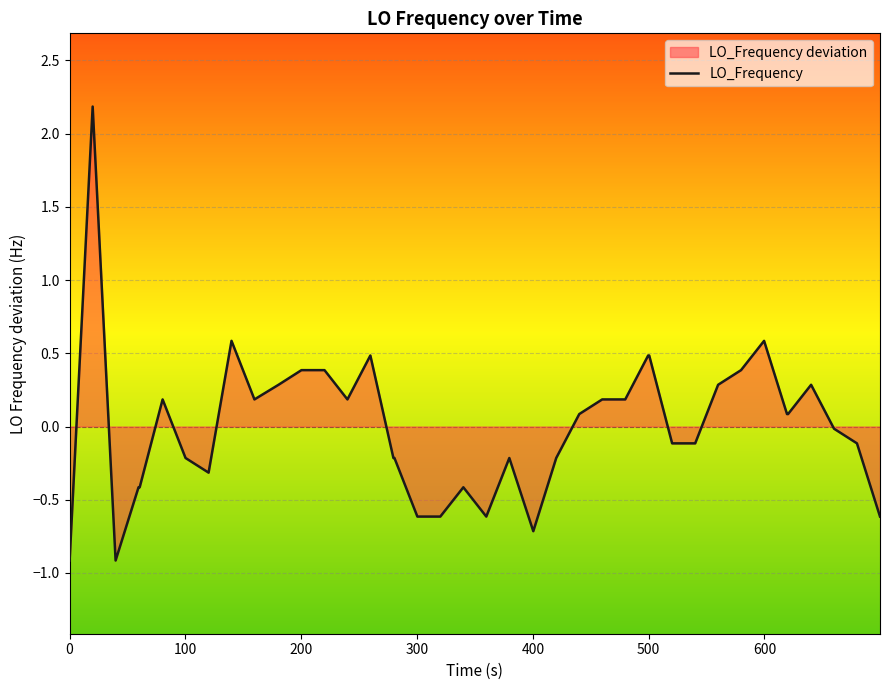

Reading left to right, extract all data points from this chart.

-0.9	2.2	-0.9	-0.4	-0.4	0.2	-0.2	-0.3	0.6	0.2	0.3	0.4	0.4	0.2	0.5	-0.2	-0.2	-0.6	-0.6	-0.4	-0.6	-0.2	-0.7	-0.2	0.1	0.2	0.2	0.5	0.5	-0.1	-0.1	0.3	0.4	0.6	0.1	0.1	0.3	-0.0	-0.1	-0.6